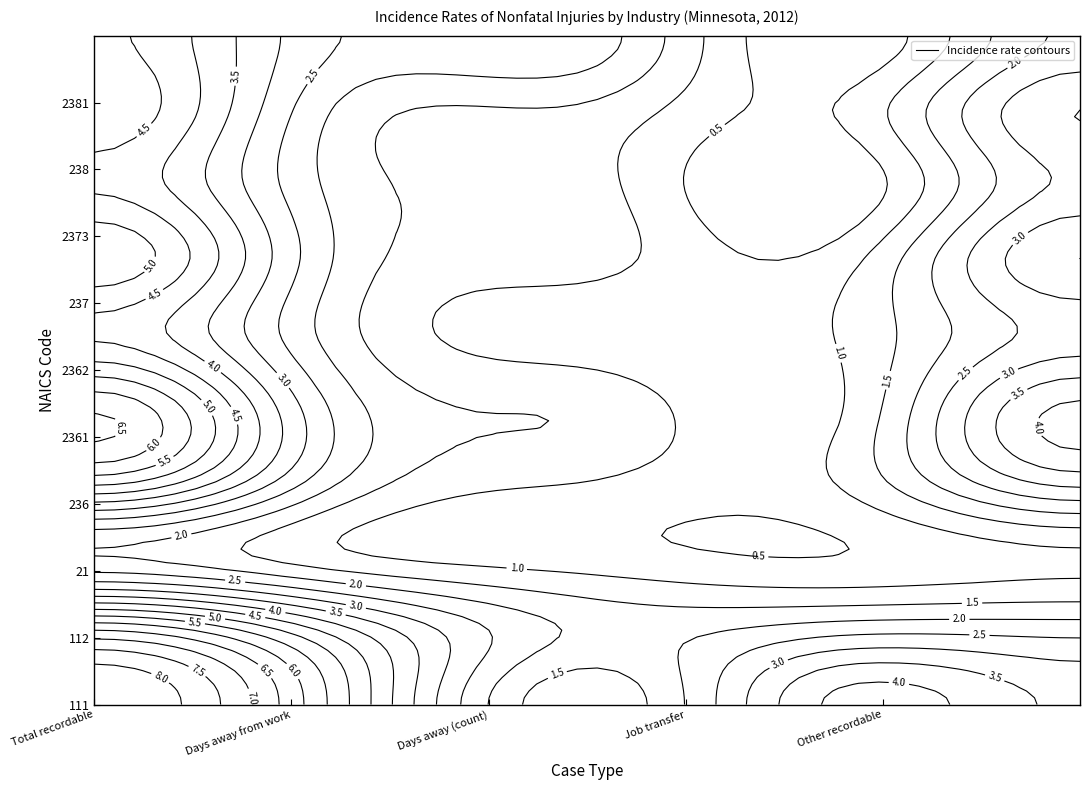

List the series in order of their peak value, lowest first.

21, 2362, 2373, 2381, 238, 236, 237, 2361, 112, 111